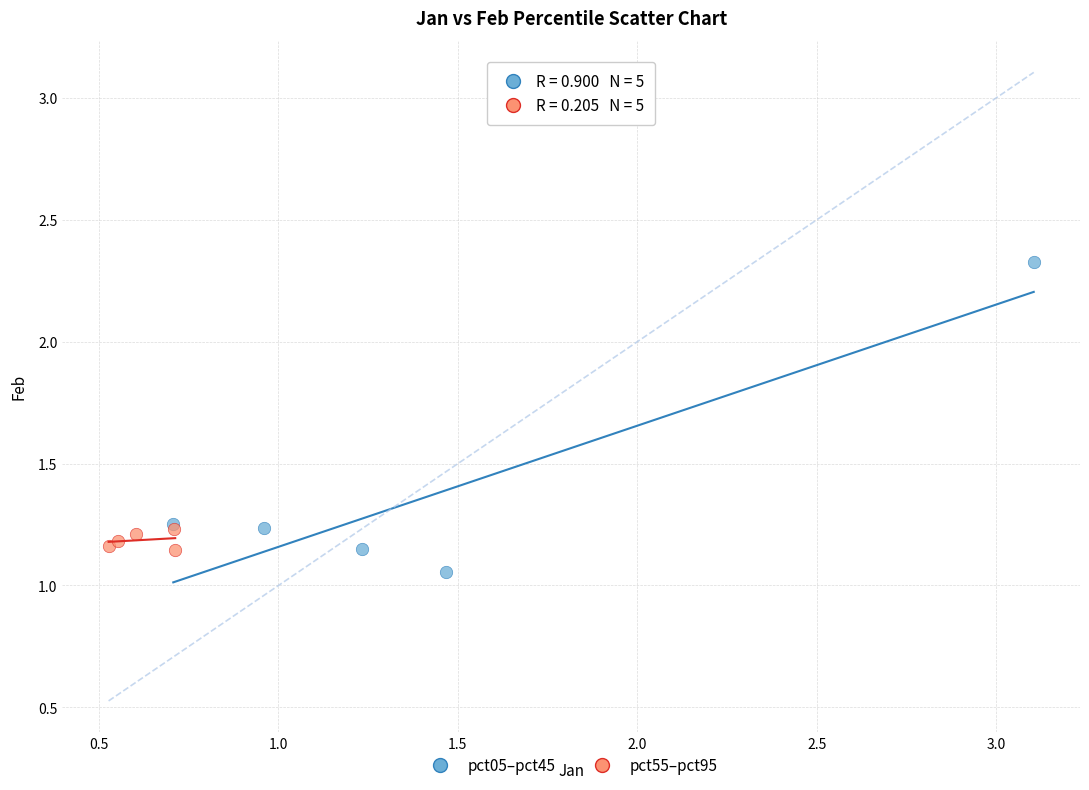

Which series has the widest spread of Y values?

pct05–pct45